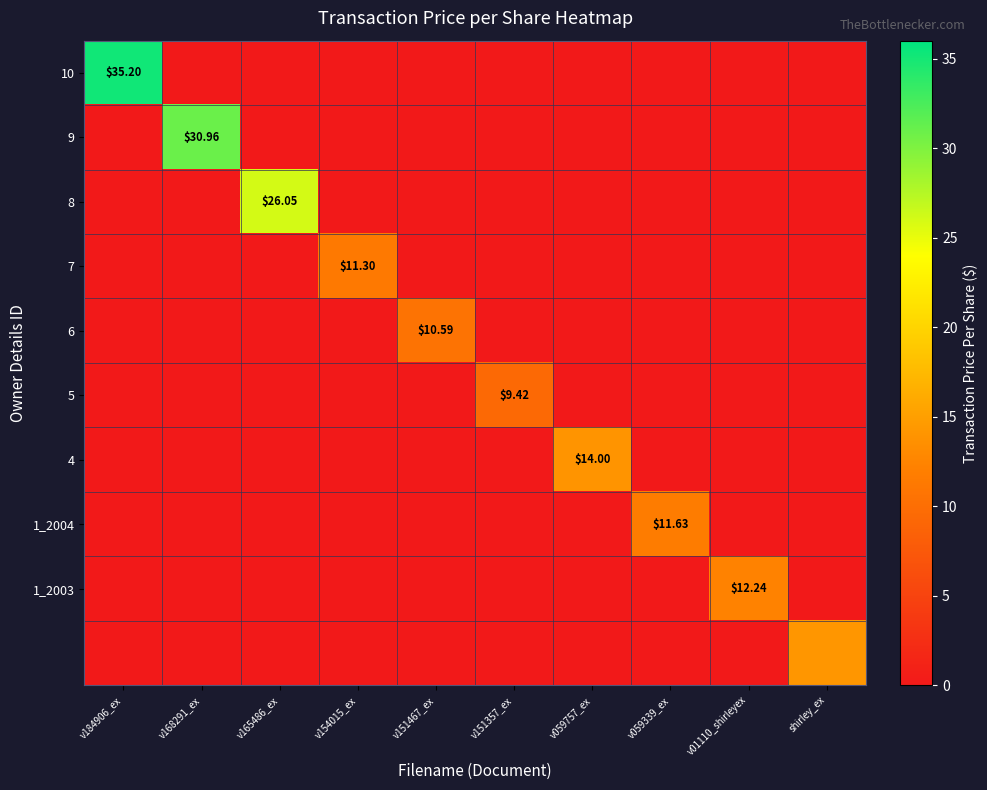

At which category is the sum across all series the highest?

v184906_ex